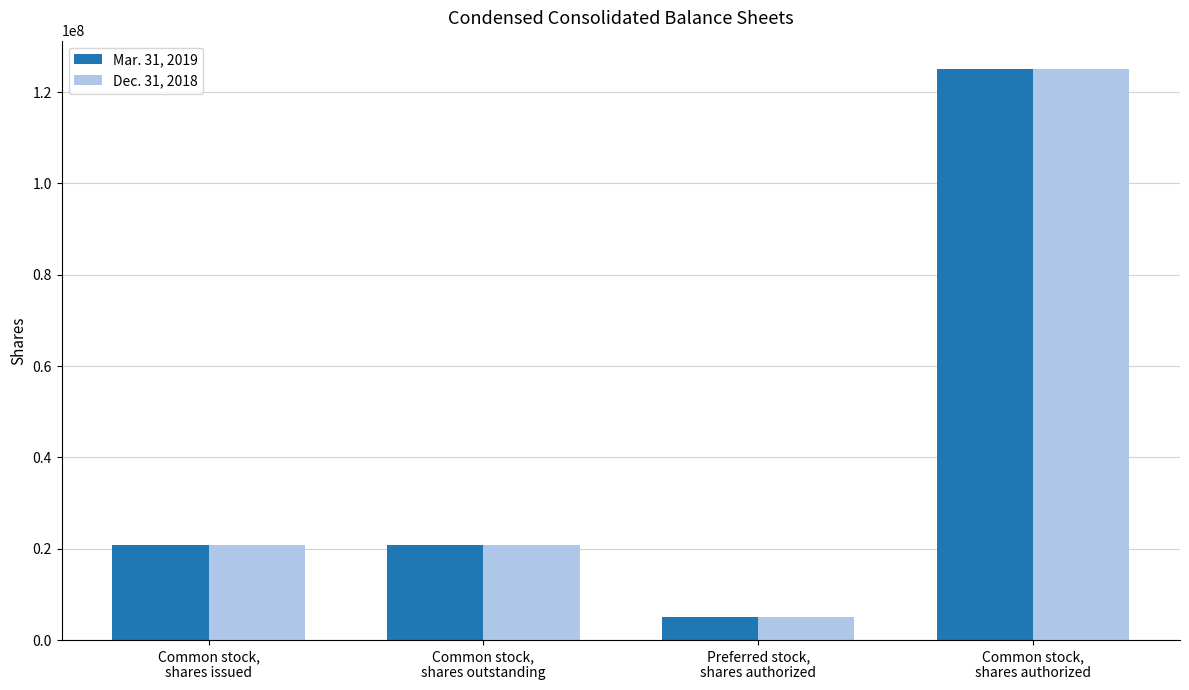

Rank the series at Common stock,
shares issued from highest to lowest value.

Mar. 31, 2019, Dec. 31, 2018